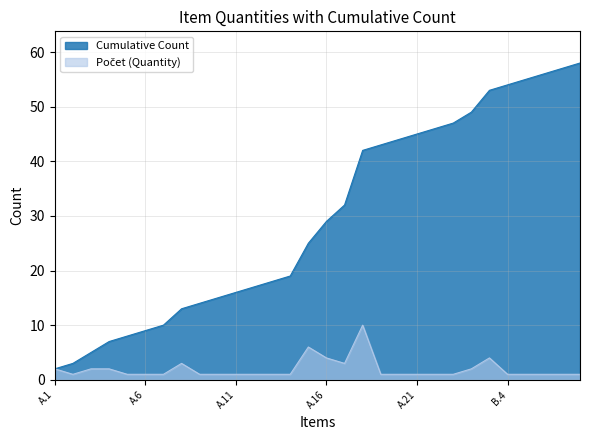

What is the greatest value displayed?

58